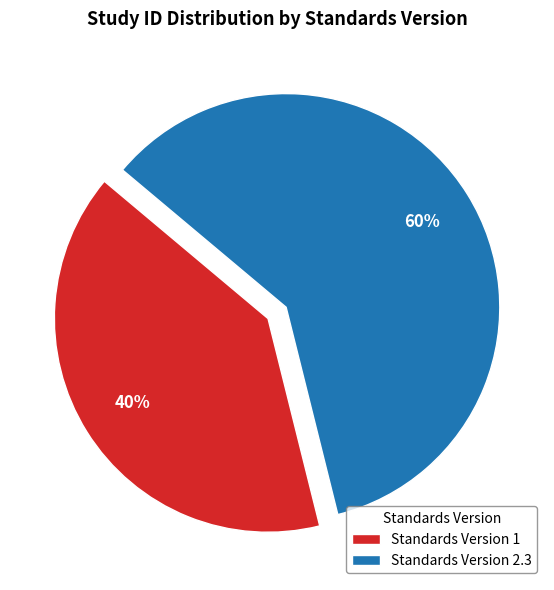

To the nearest percent, what portion does Standards Version 1 represent?

40%